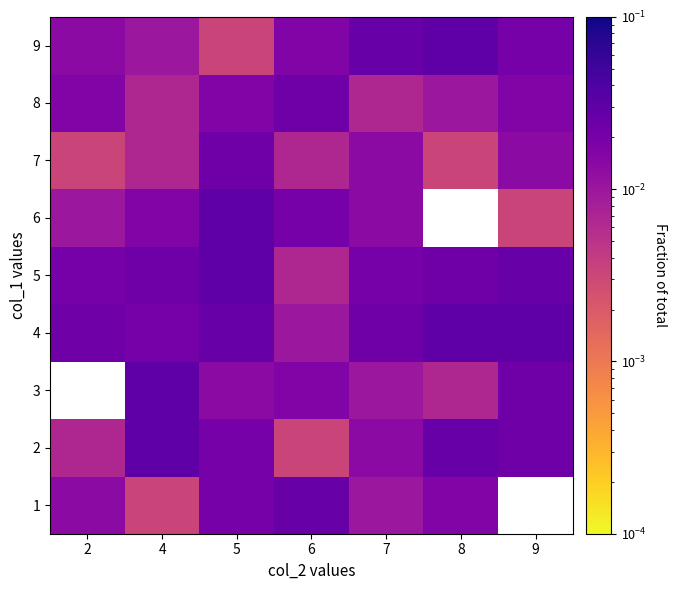

Which series changed the most between 4 and 7?

3